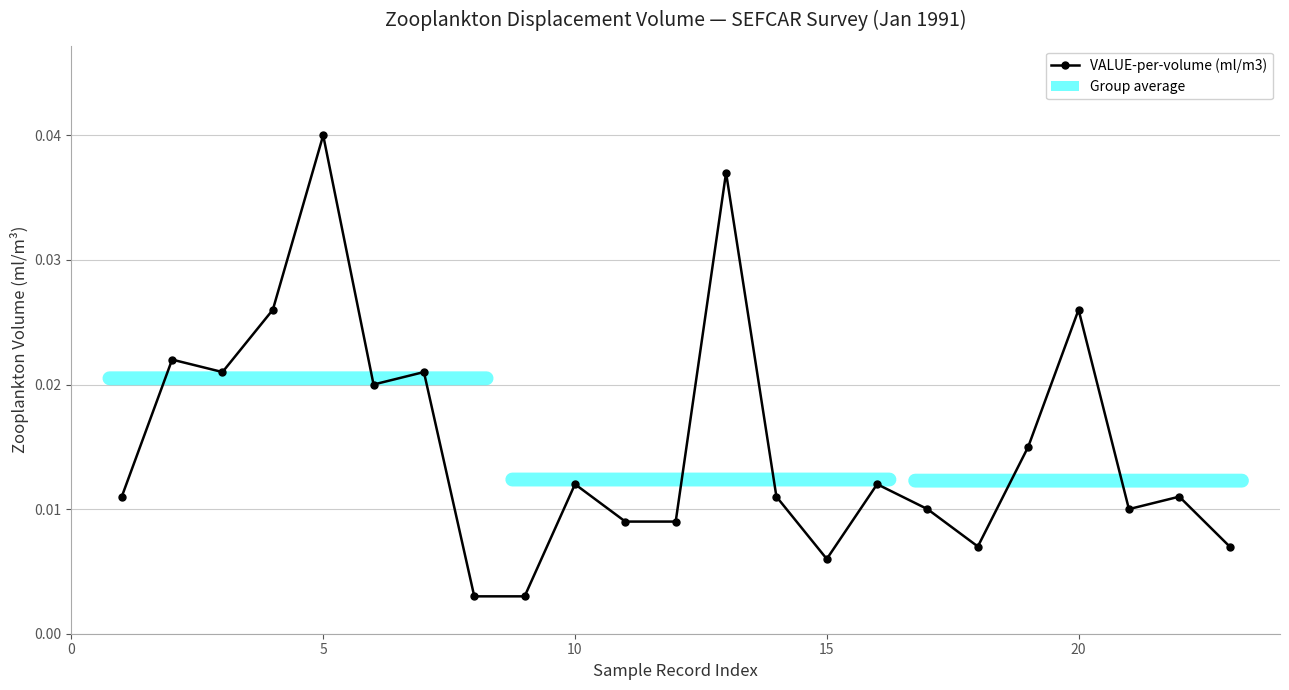

What is the sum of all values?

0.3